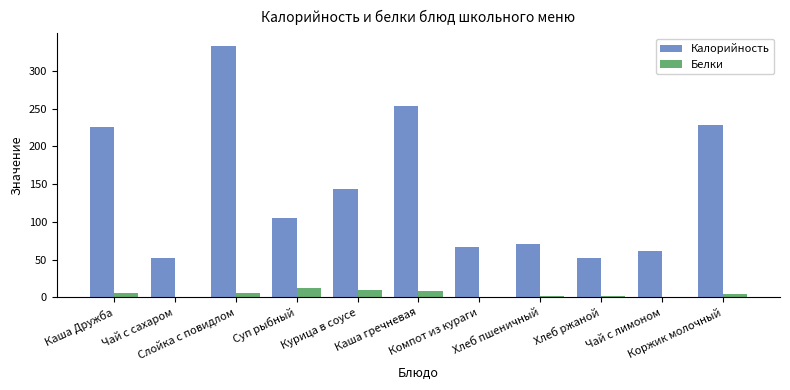

What is the greatest value displayed?

333.3